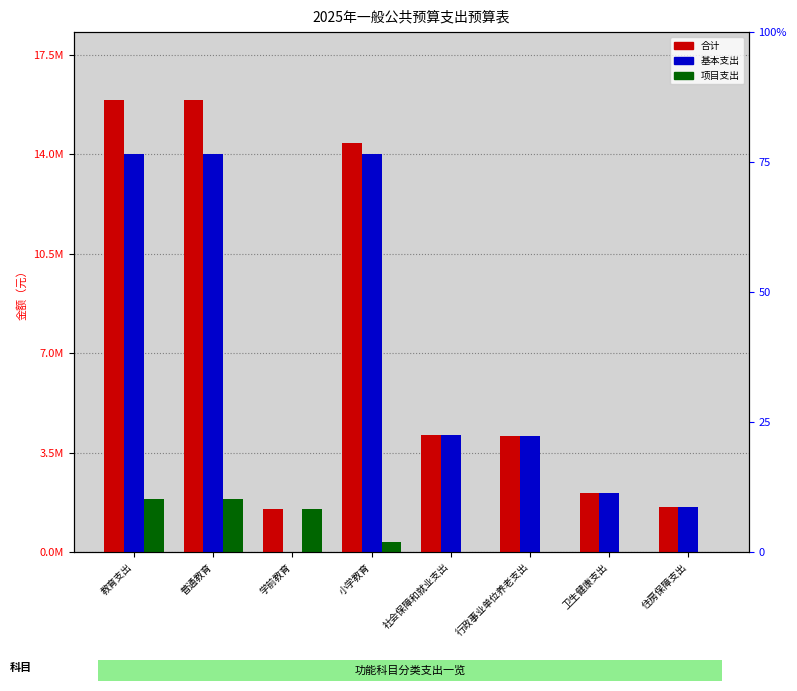

Rank the categories by 合计 value from highest to lowest.

教育支出, 普通教育, 小学教育, 社会保障和就业支出, 行政事业单位养老支出, 卫生健康支出, 住房保障支出, 学前教育